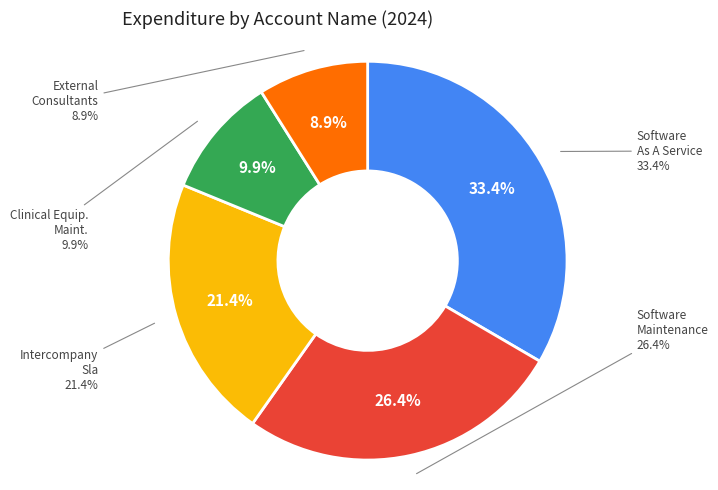

Count the number of slices in the pie.

5